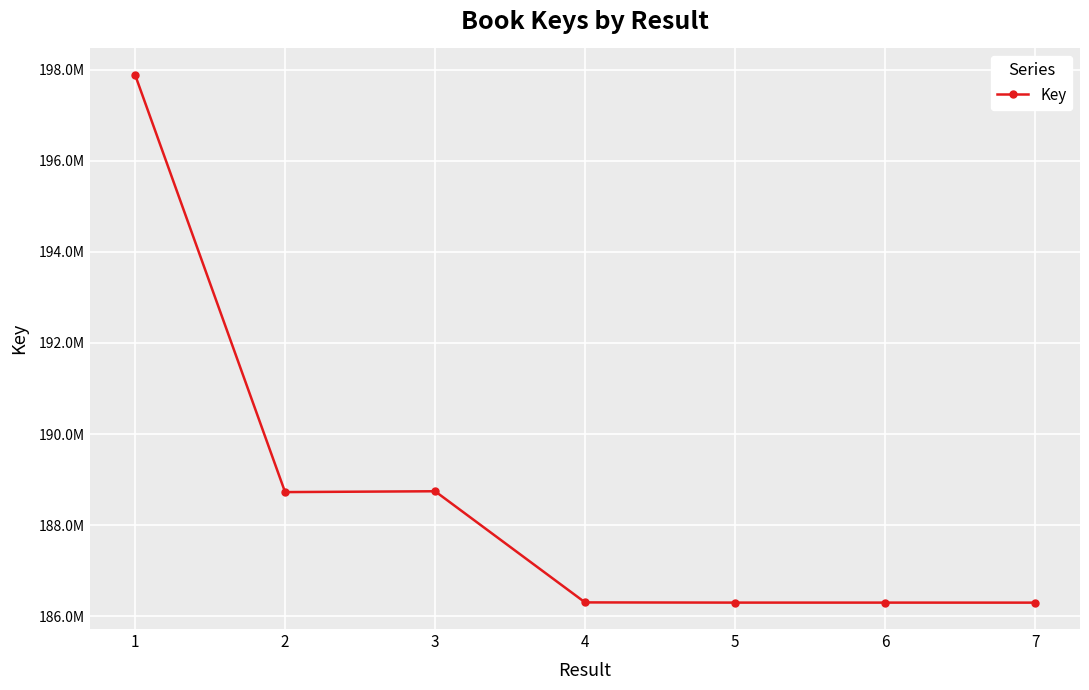

Does the chart have visible grid lines?

Yes